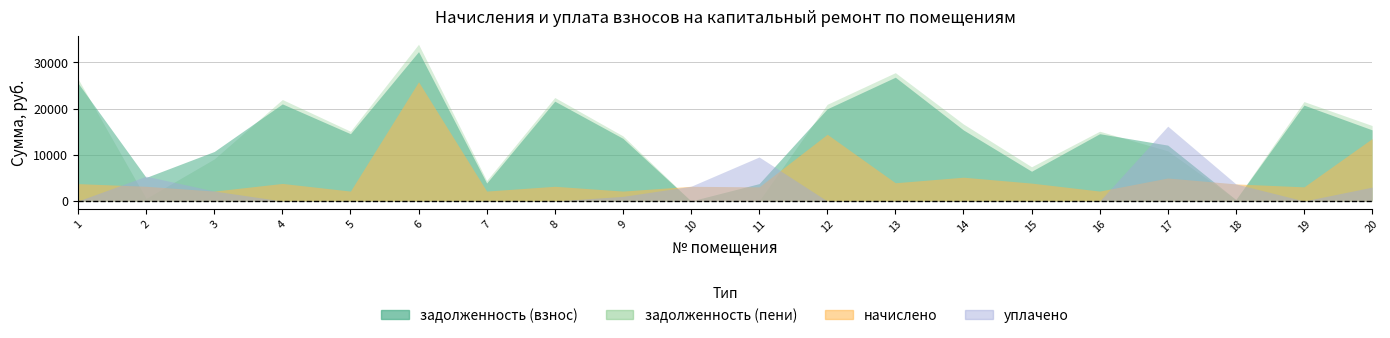

What is the greatest value displayed?

33920.8